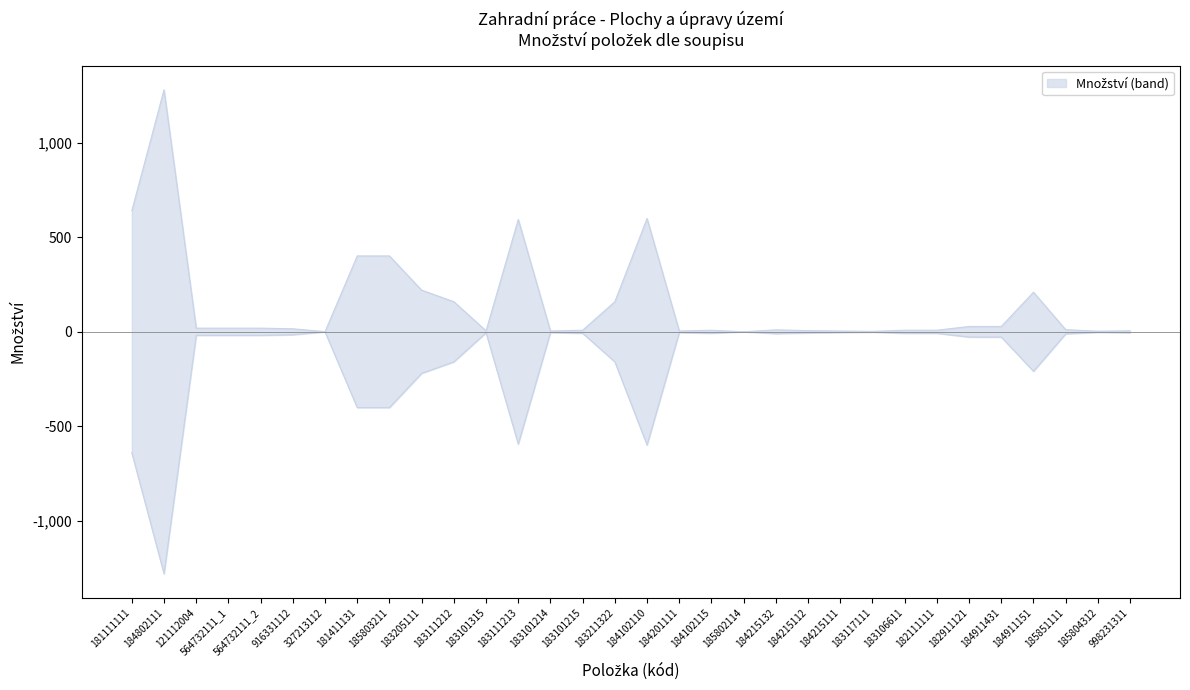

At which category is the sum across all series the highest?

184802111